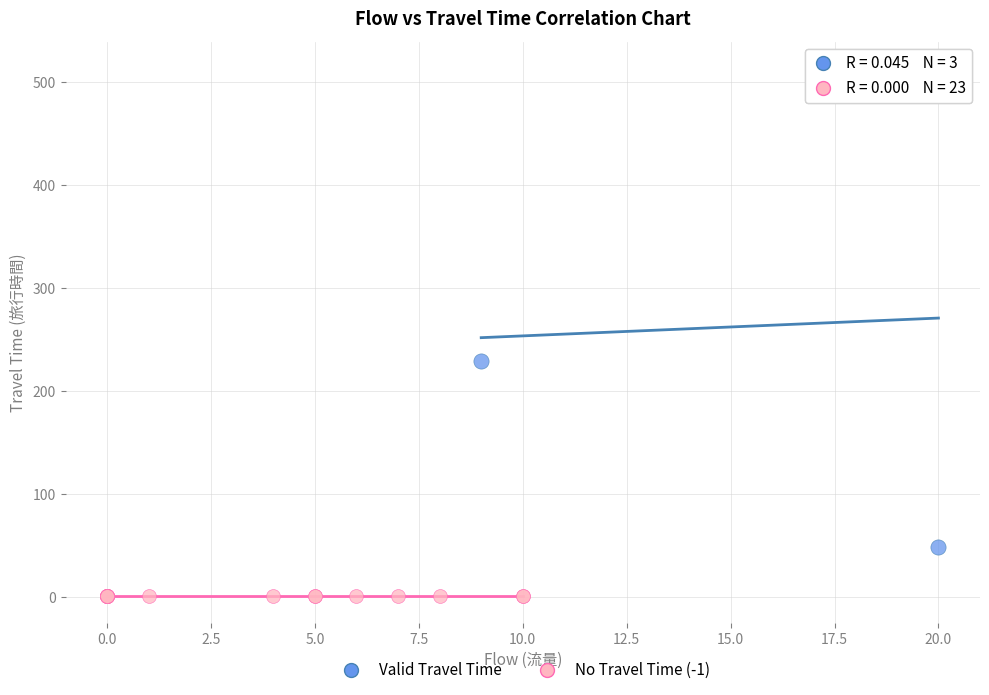

Which series reaches the minimum Y coordinate?

No Travel Time (-1)